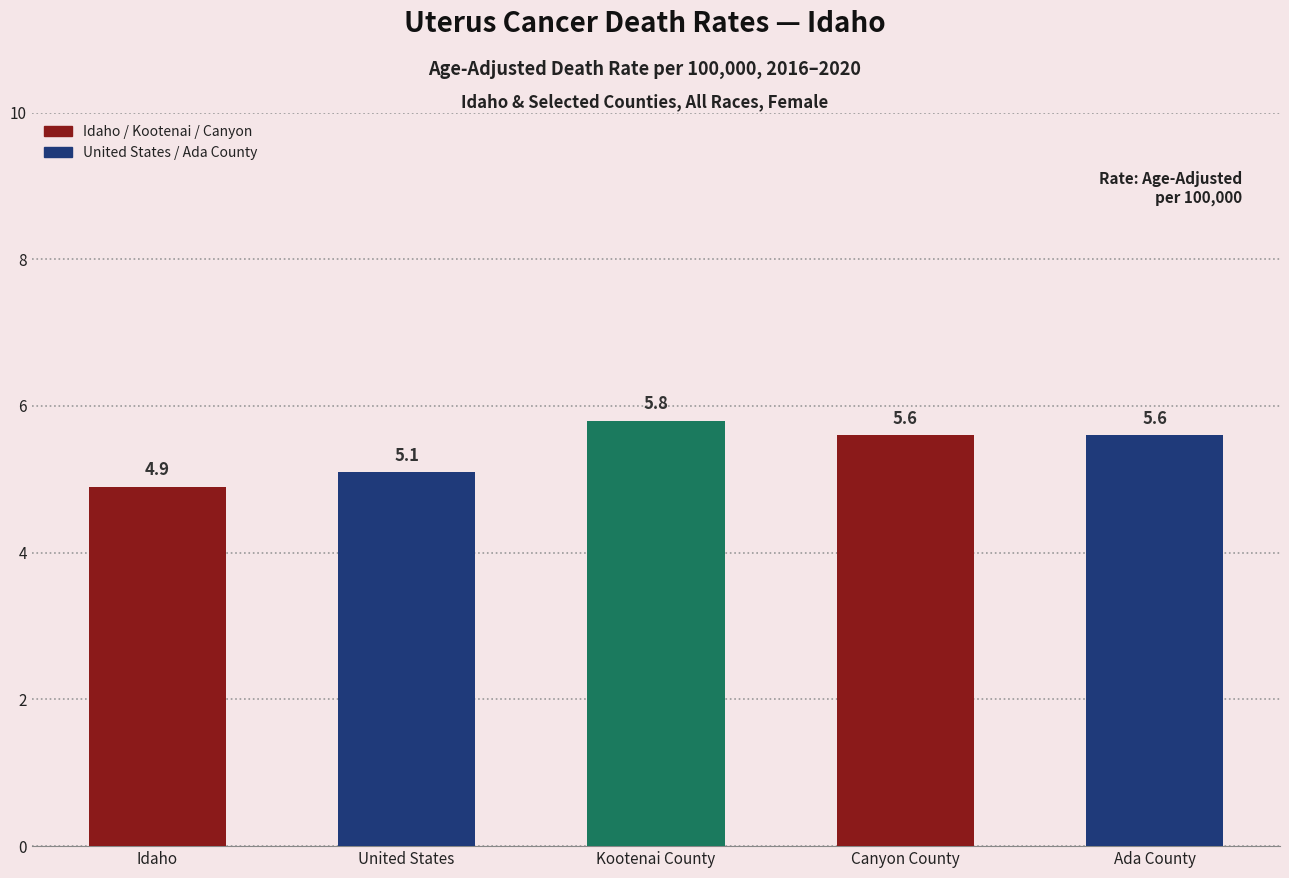

What is the change in value from Idaho to Ada County?

+0.7